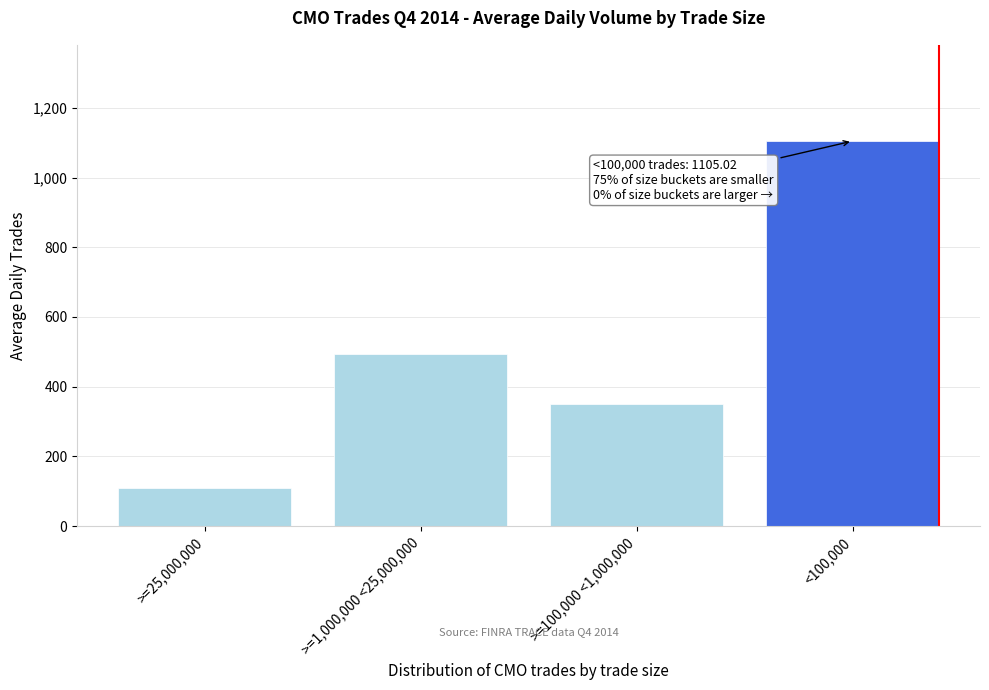

Reading left to right, list all the values displayed in this chart.

108.0	494.7	350.9	1105.0